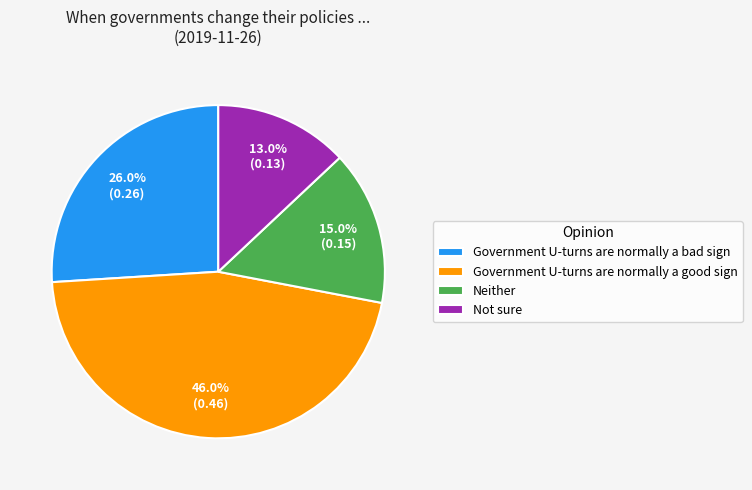

True or false: Not sure accounts for 24% of the total.

False